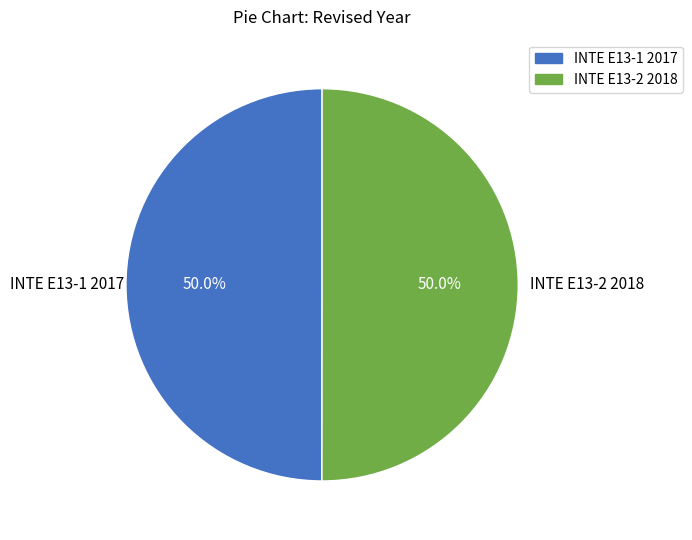

Combined, do INTE E13-1 2017 and INTE E13-2 2018 account for over 50%?

Yes